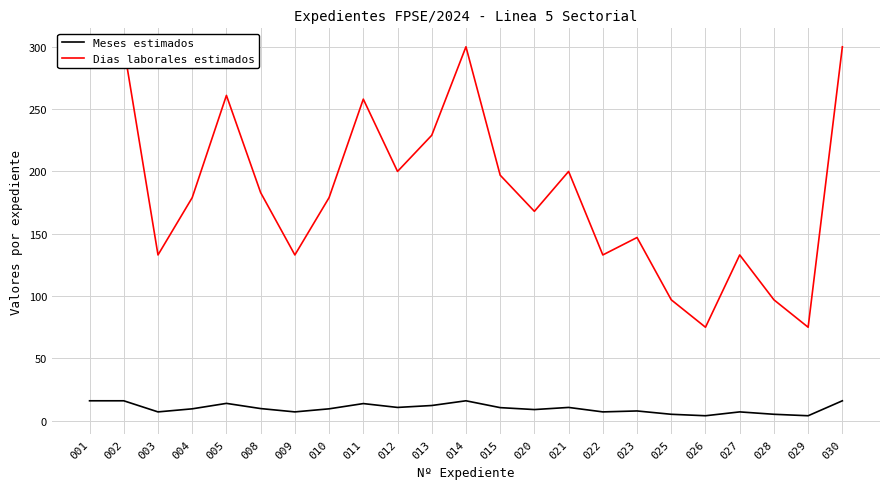

What are all the series names shown in the legend?

Meses estimados, Dias laborales estimados